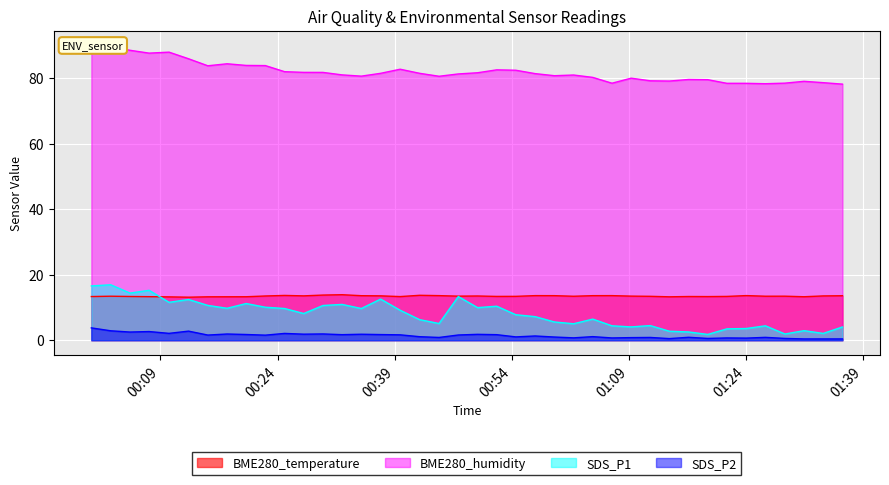

Which series has the largest total across all categories?

BME280_humidity